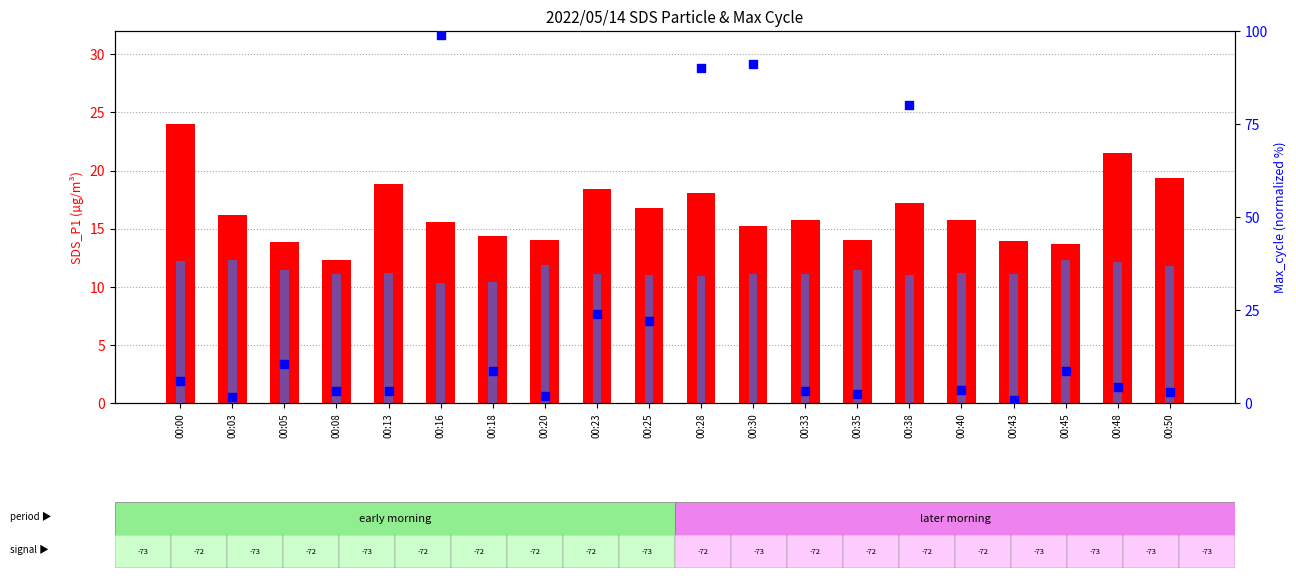

Which series has the largest Y range (max minus min)?

Max_cycle (norm)